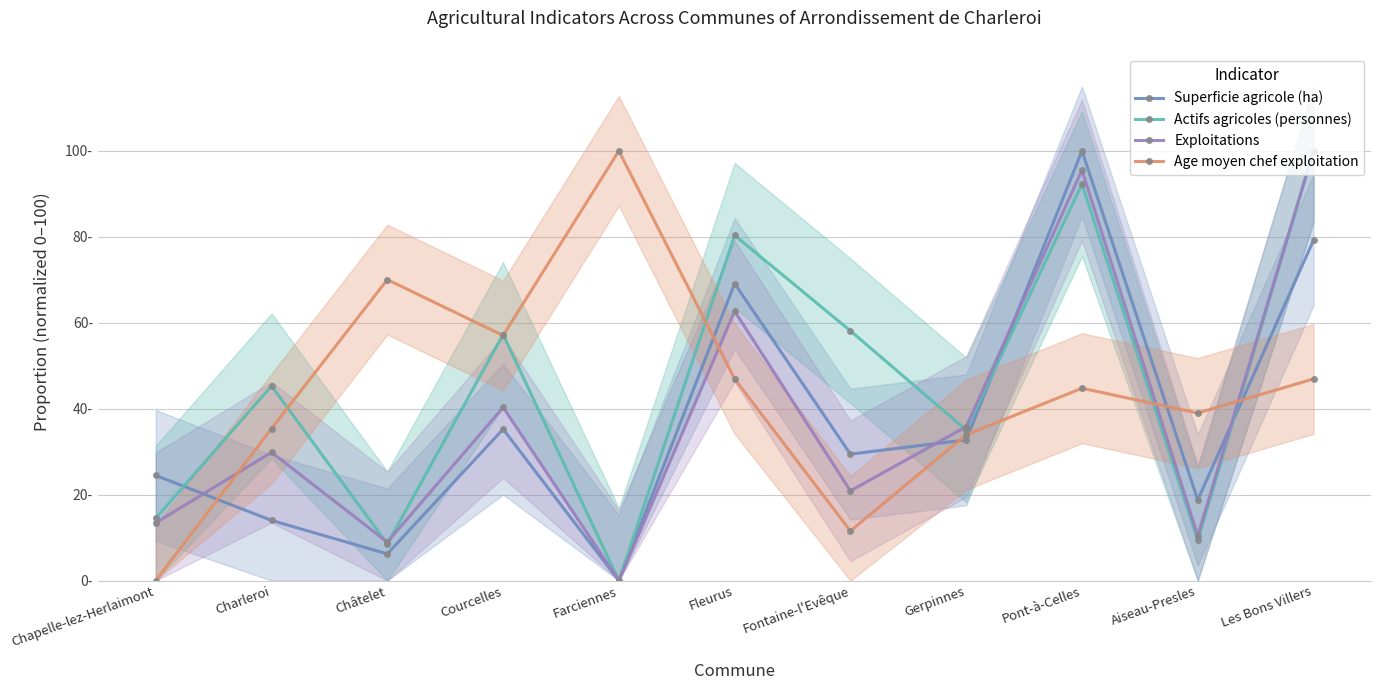

Which series has the largest total across all categories?

Actifs agricoles (personnes)